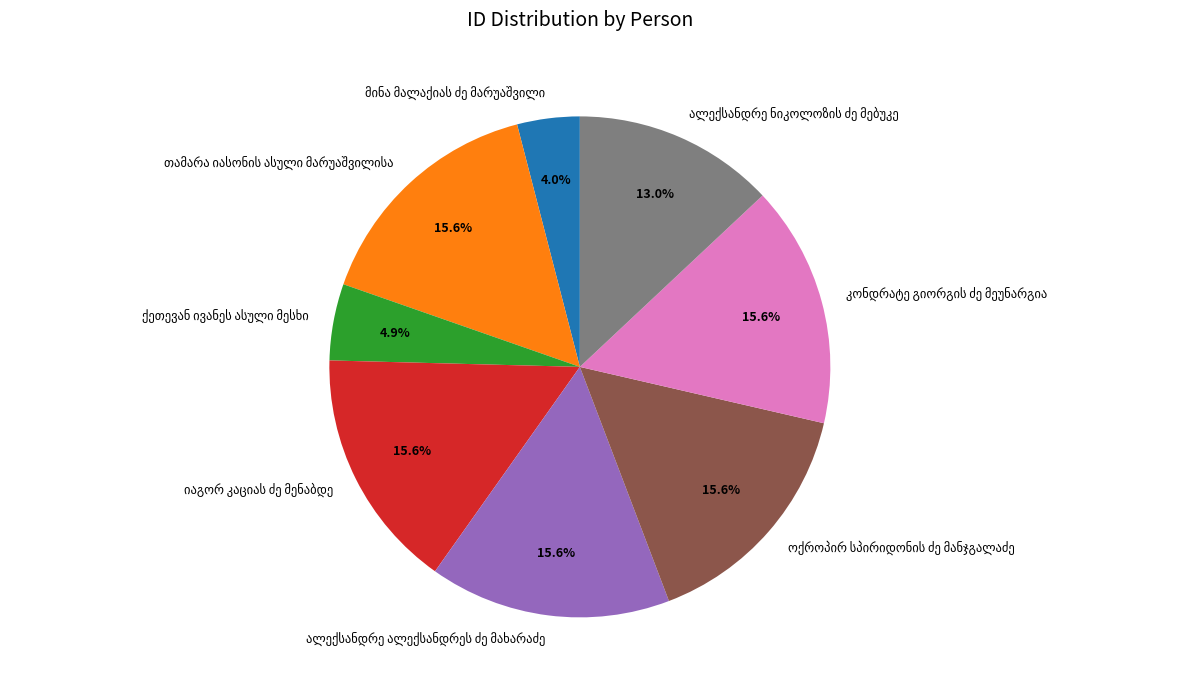

Is there any slice that represents more than half of the pie?

No